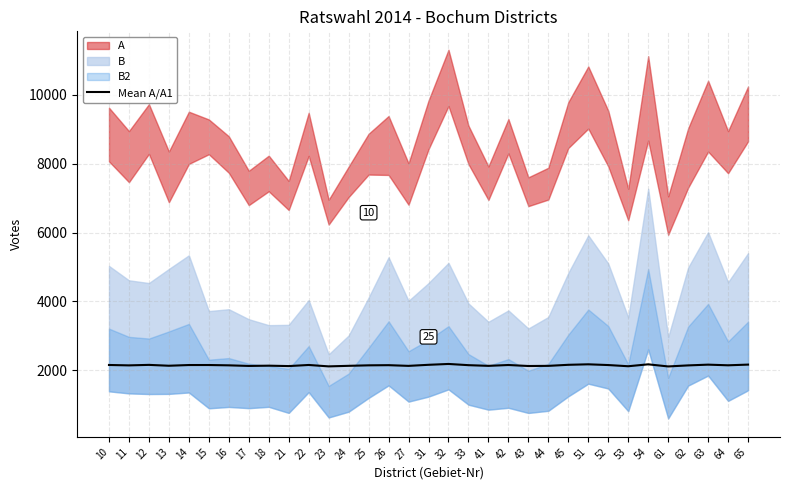

Where is the first local minimum?

11